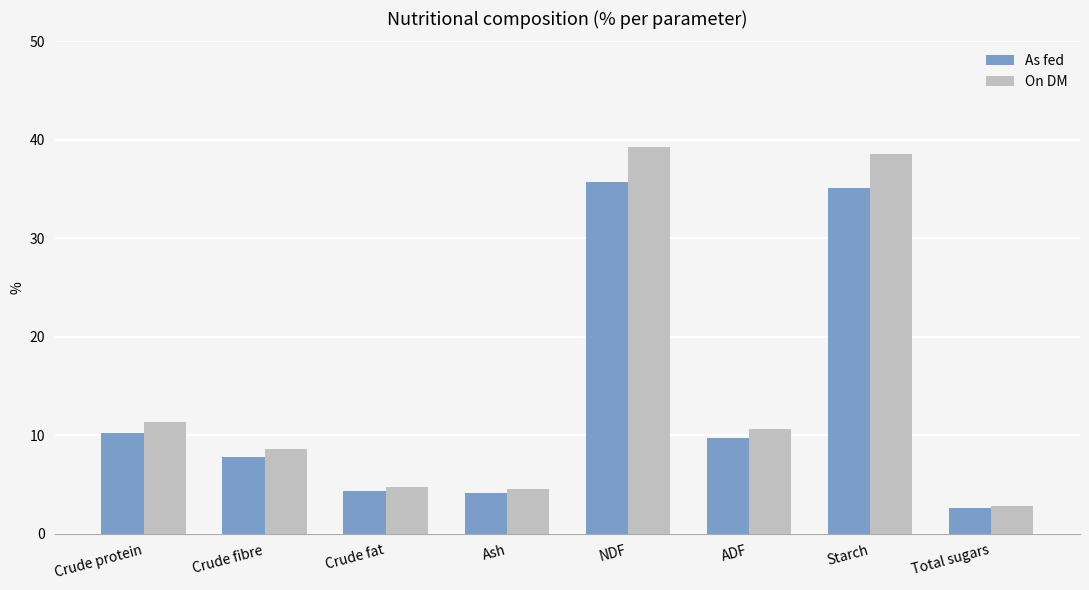

The value of On DM at NDF is 39.3. True or false?

True